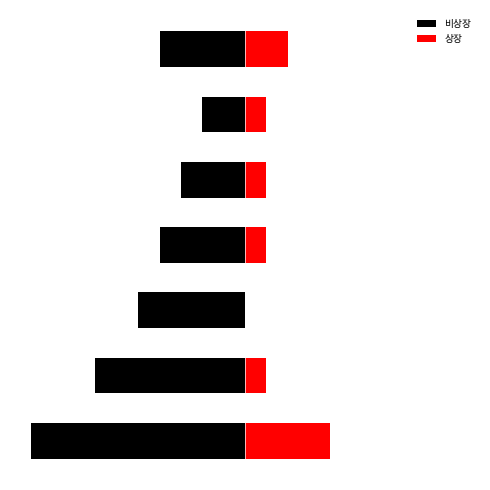

What is the difference between the second highest and minimum values in the 비상장 series?

7